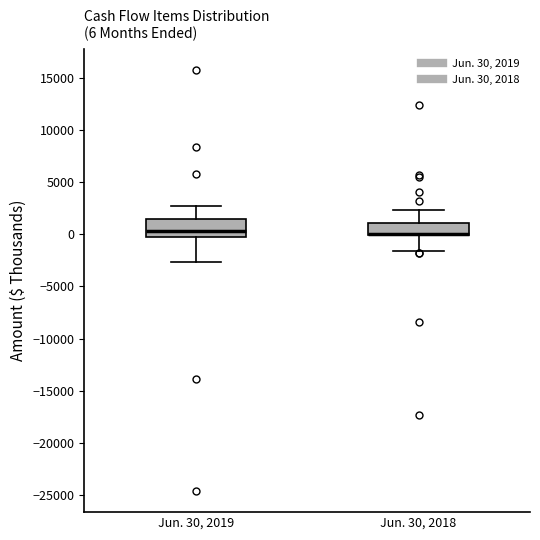

Which box is the tallest, from its lower edge to its upper edge?

Jun. 30, 2019